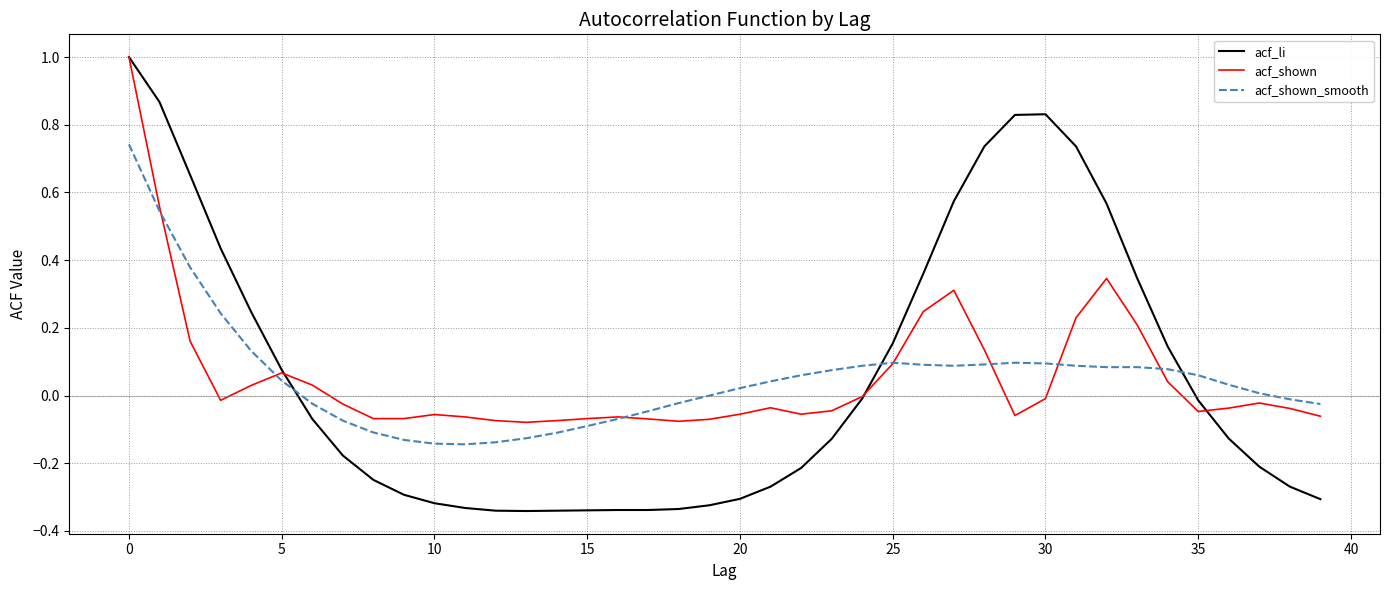

Which series has the largest range (max minus min)?

acf_li